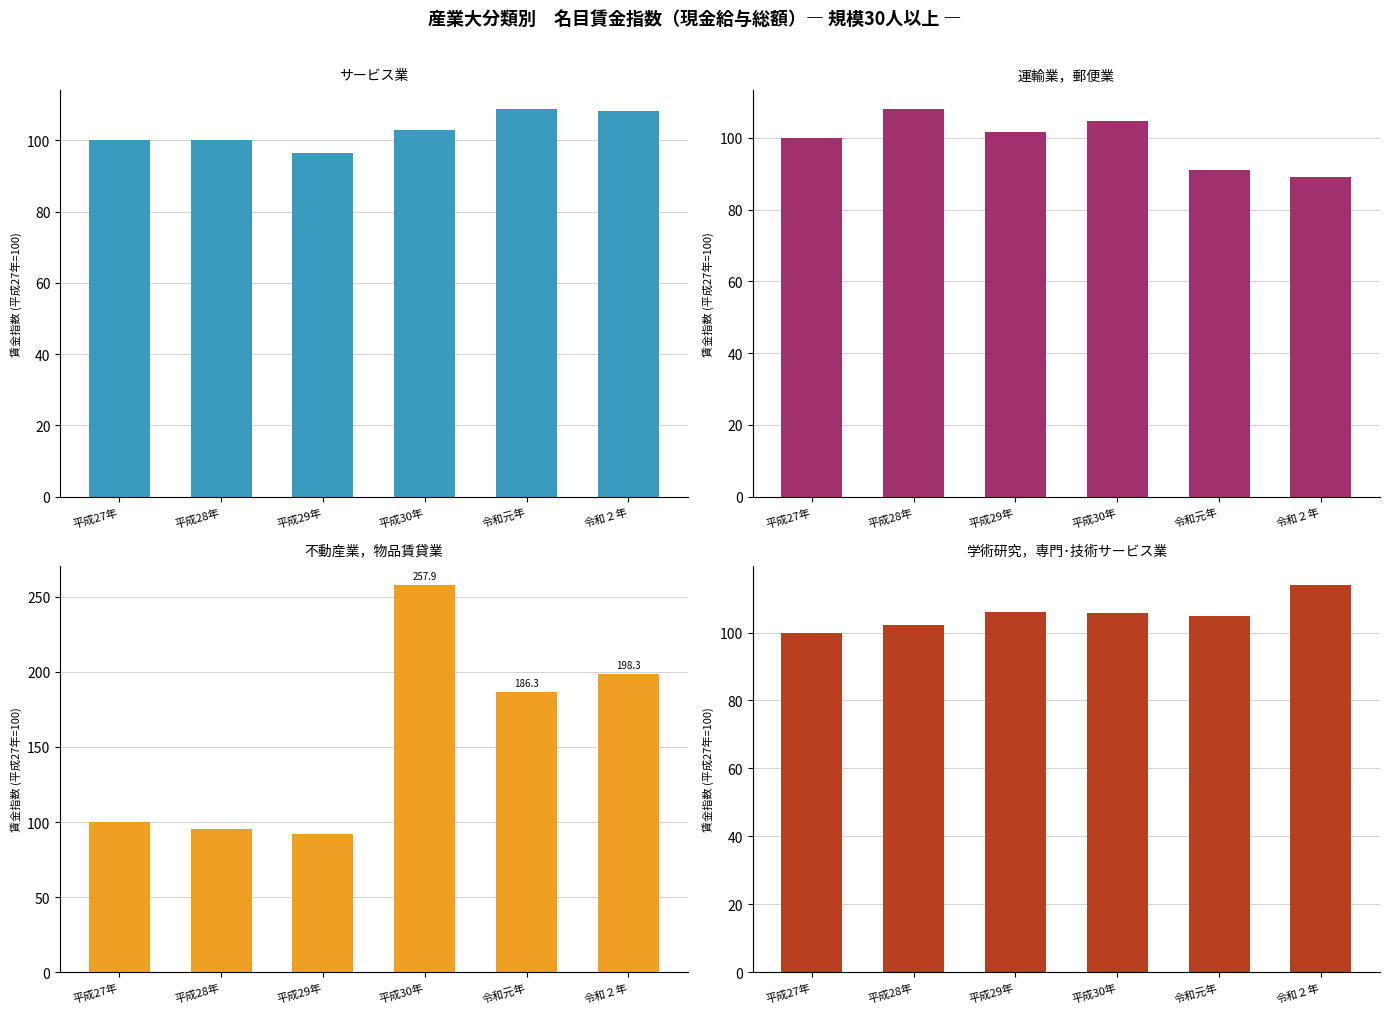

What is the sum of all 不動産業，物品賃貸業 values?

929.6